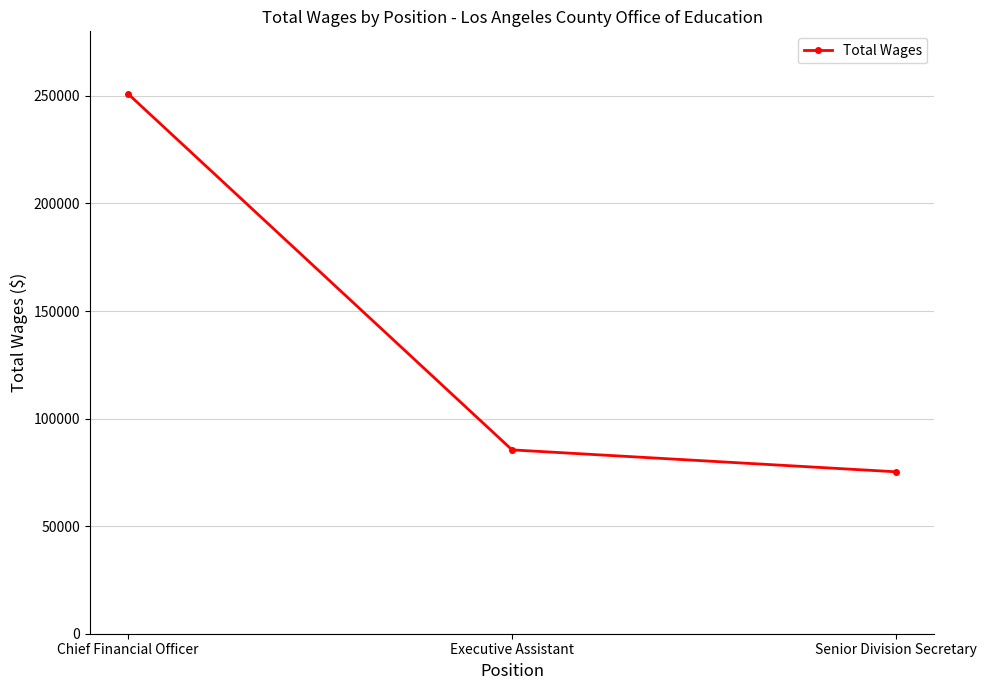

Which label corresponds to the largest value in the chart?

Chief Financial Officer